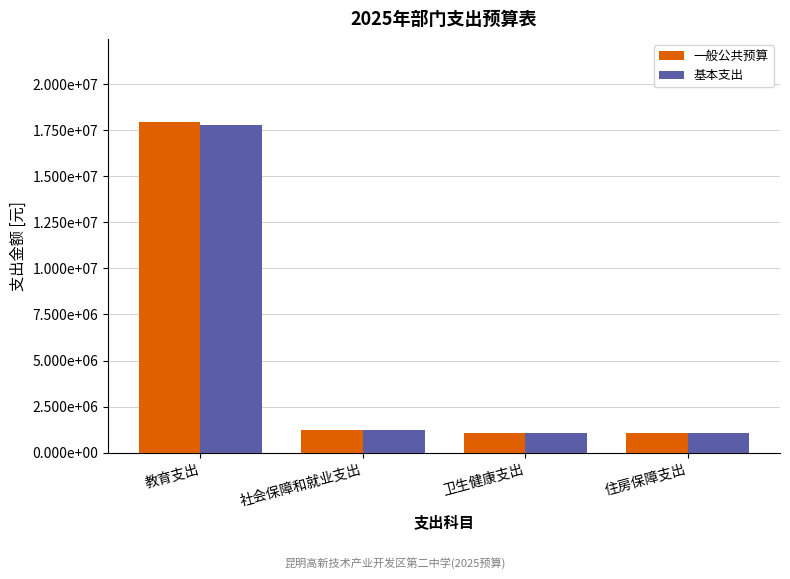

Which category has the highest value across all series?

教育支出